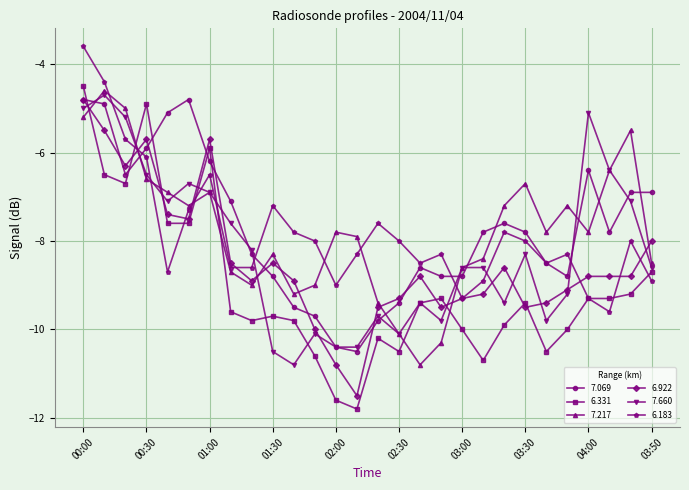

What is the smallest value displayed?

-11.8